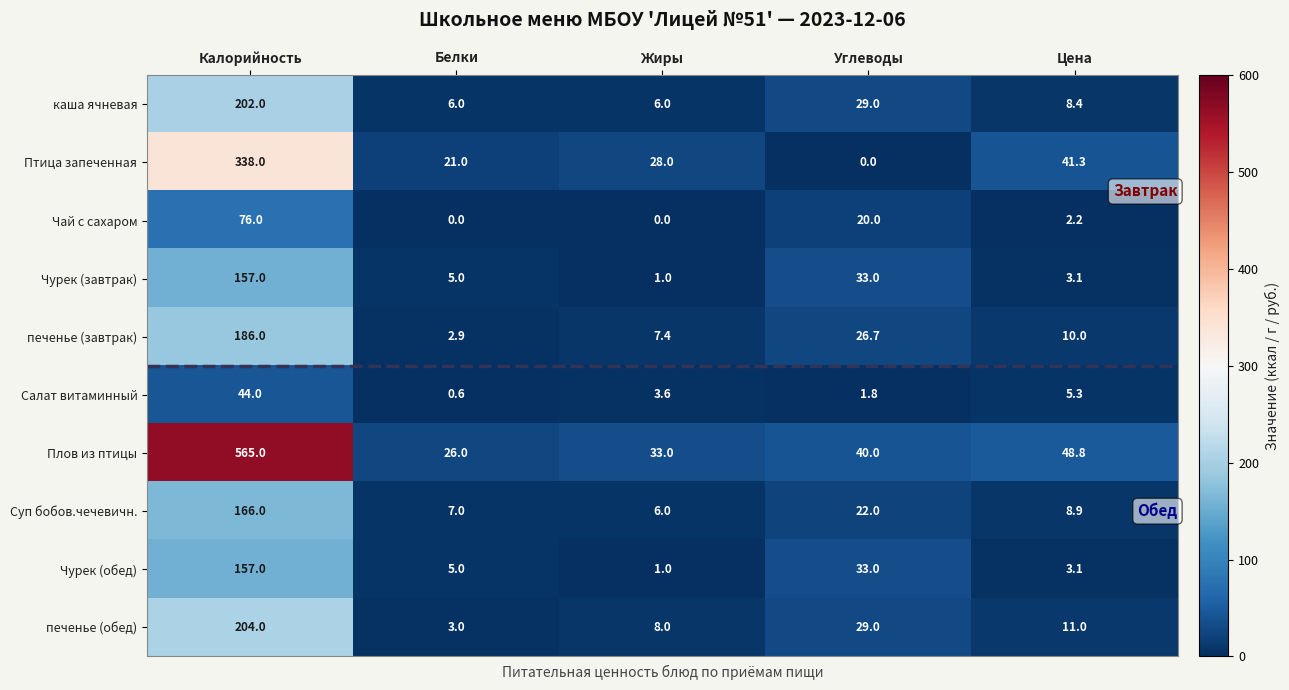

What is the sum of all Птица запеченная values?

428.3